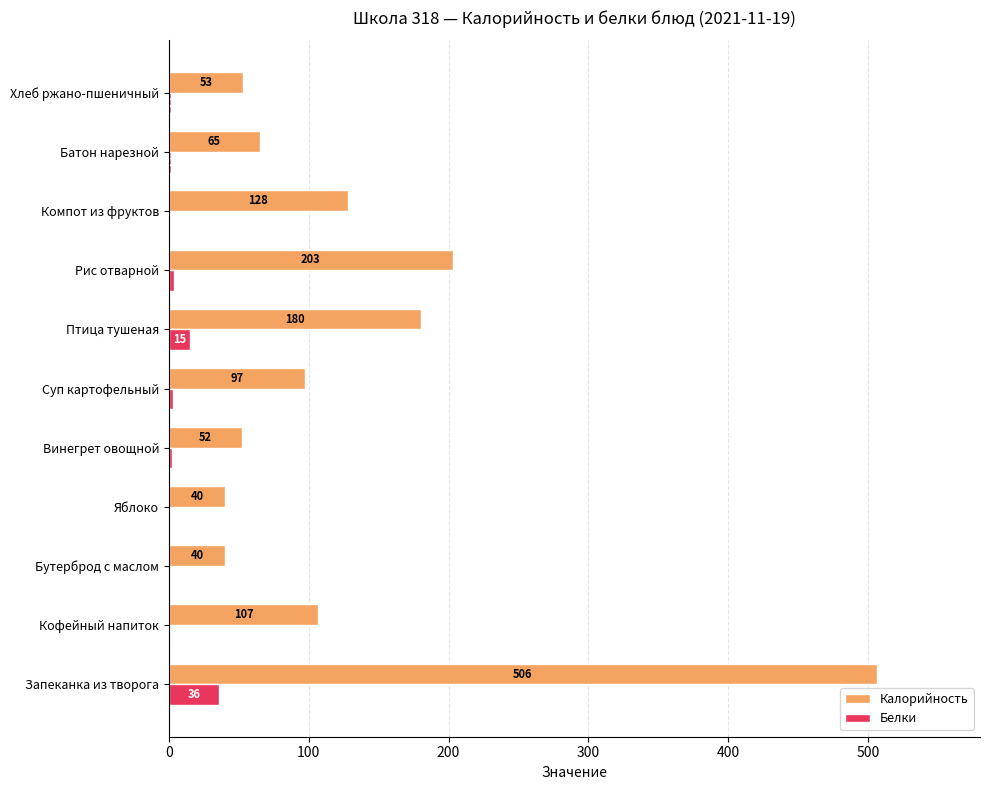

Where is Калорийность nearest to the value 273?

Рис отварной